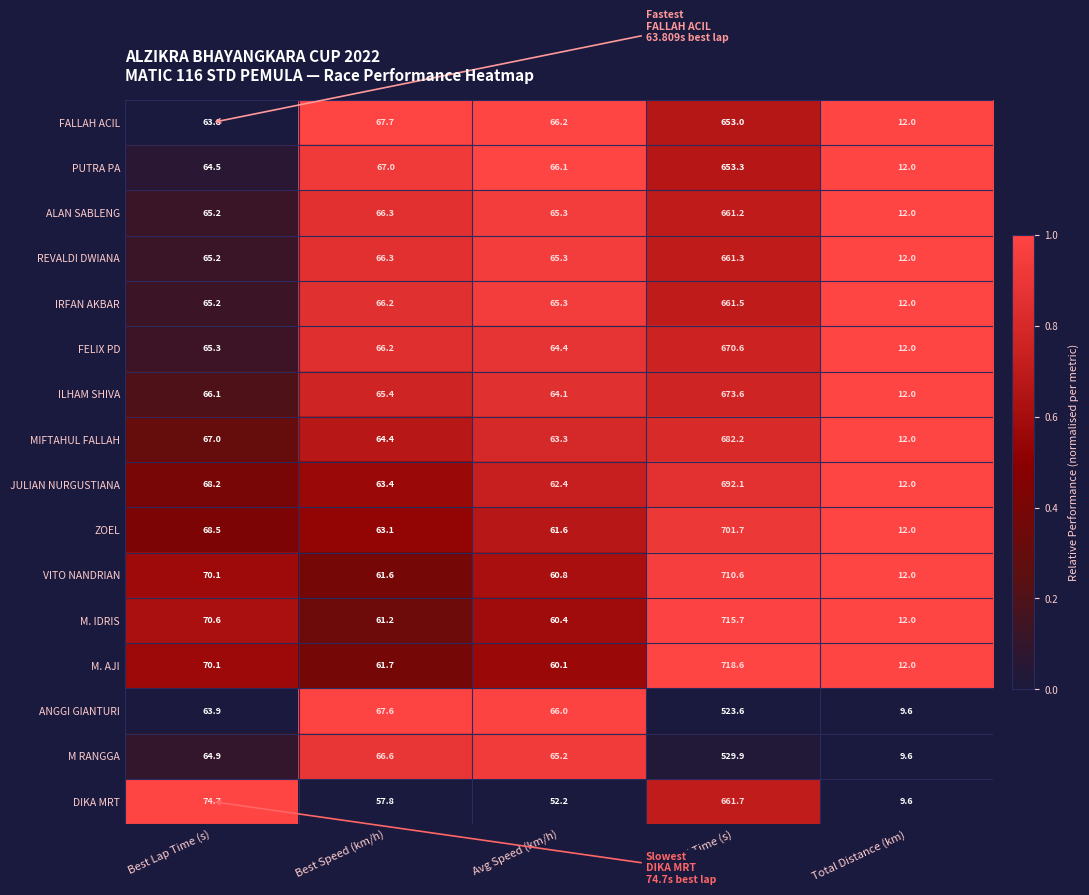

At which category is the sum across all series the highest?

Total Time (s)